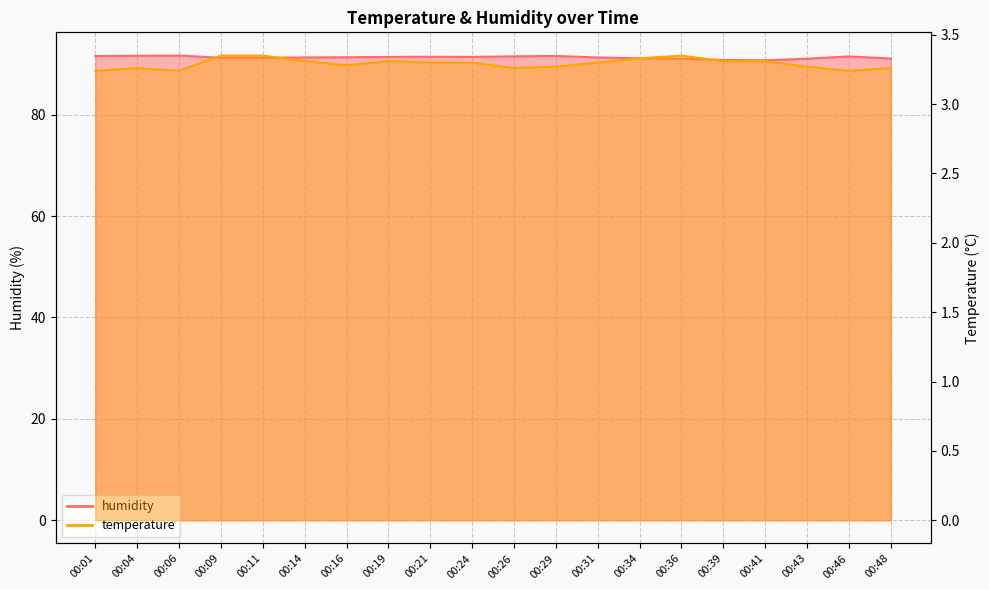

Which has a higher value, 00:14 or 00:09?

00:14